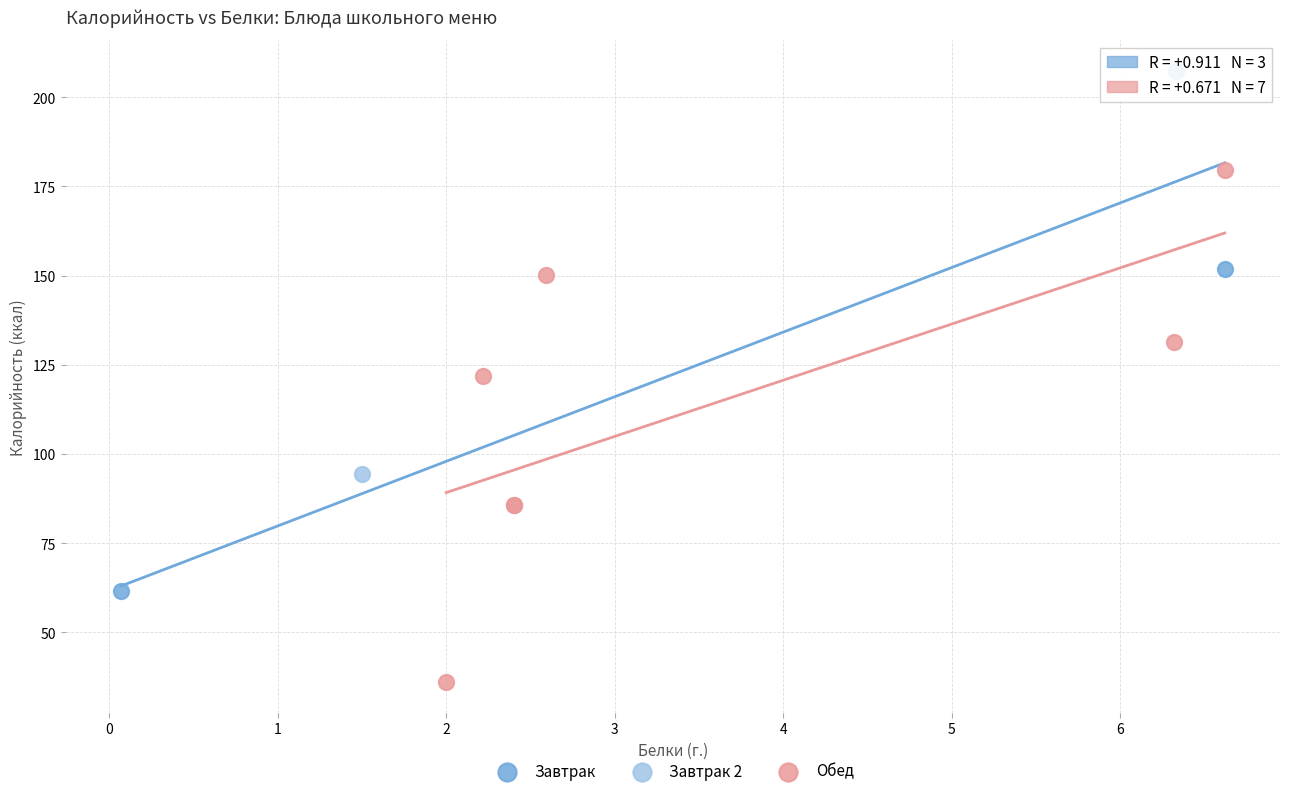

What are all the series names shown in the legend?

Завтрак, Завтрак 2, Обед